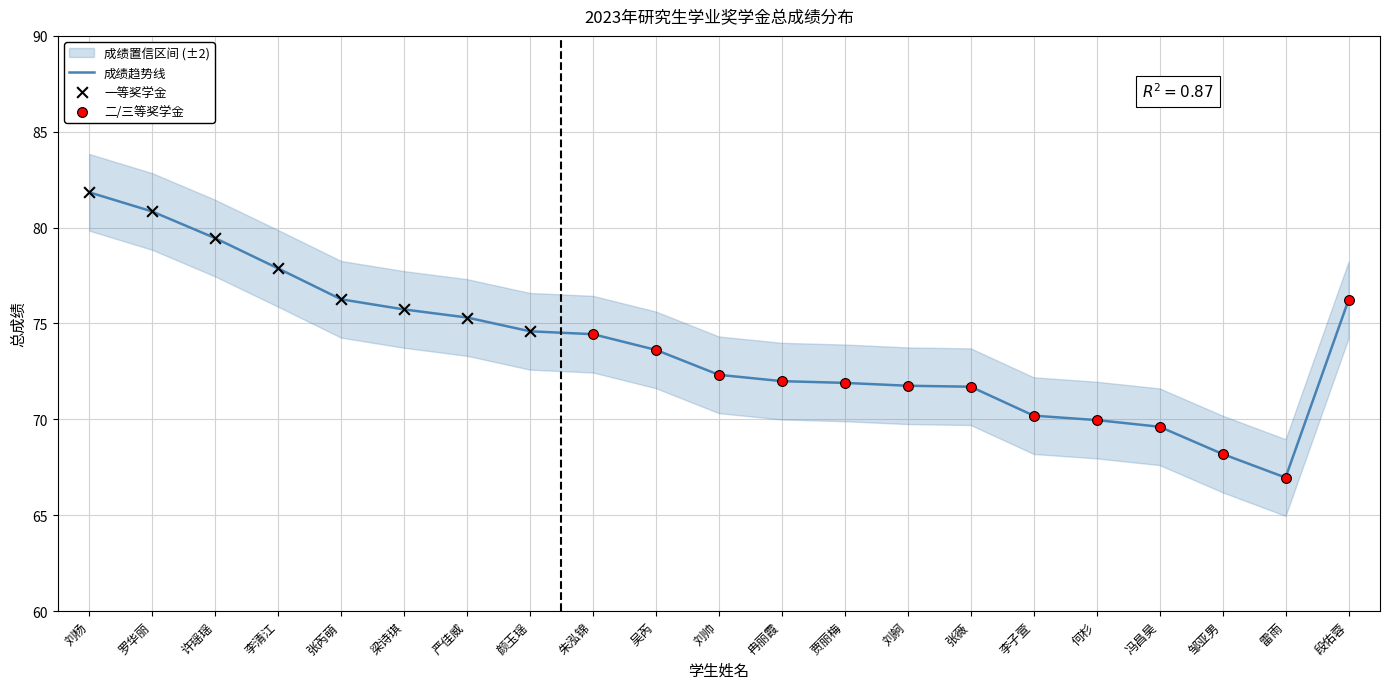

What is the change in value from 张薇 to 何杉?

-1.7